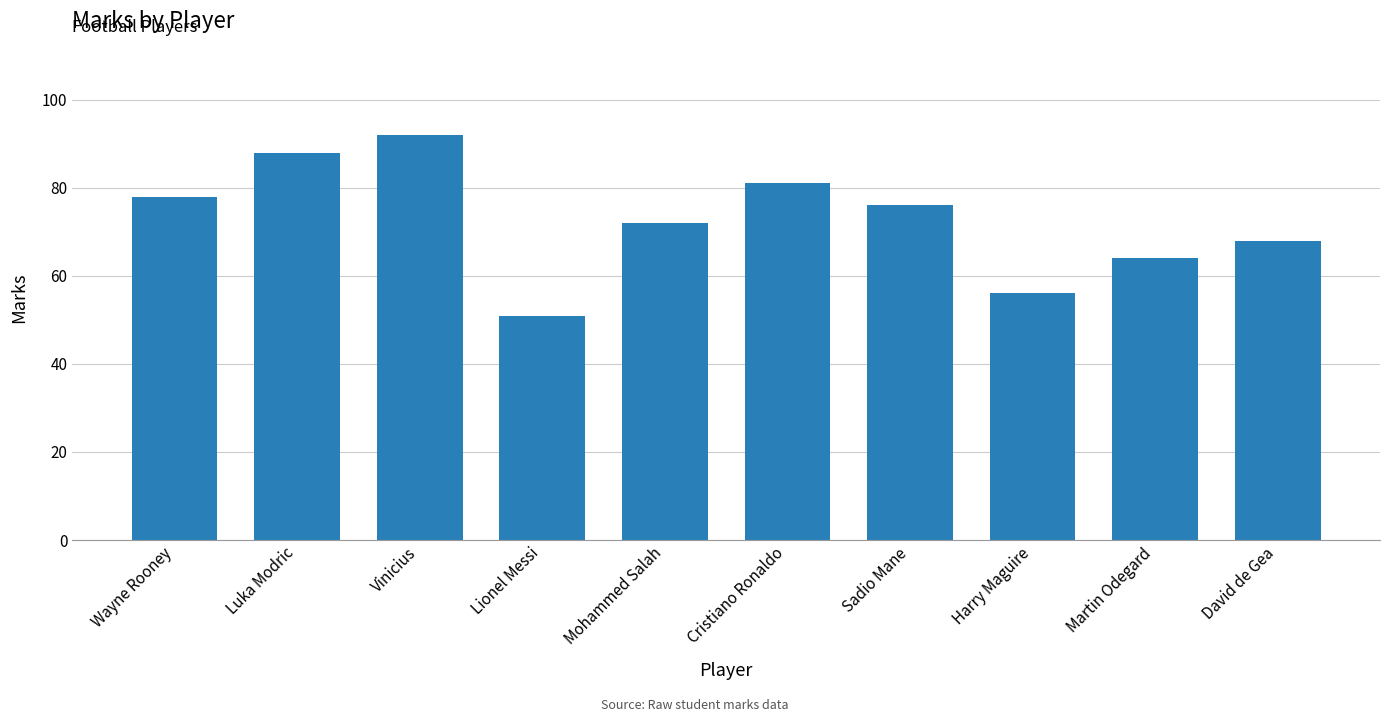

What is the value of the 10th bar from the left?

68